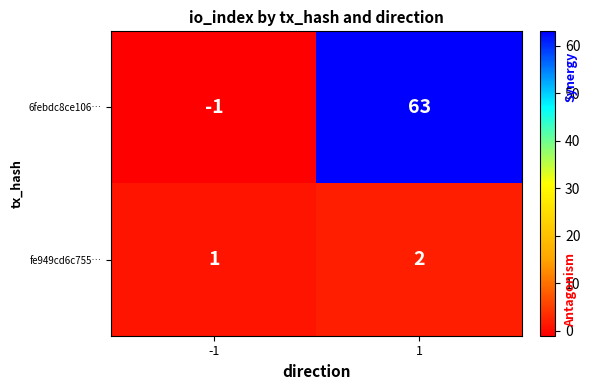

Is the value of 6febdc8ce106… at 1 greater than the value of fe949cd6c755… at -1?

Yes